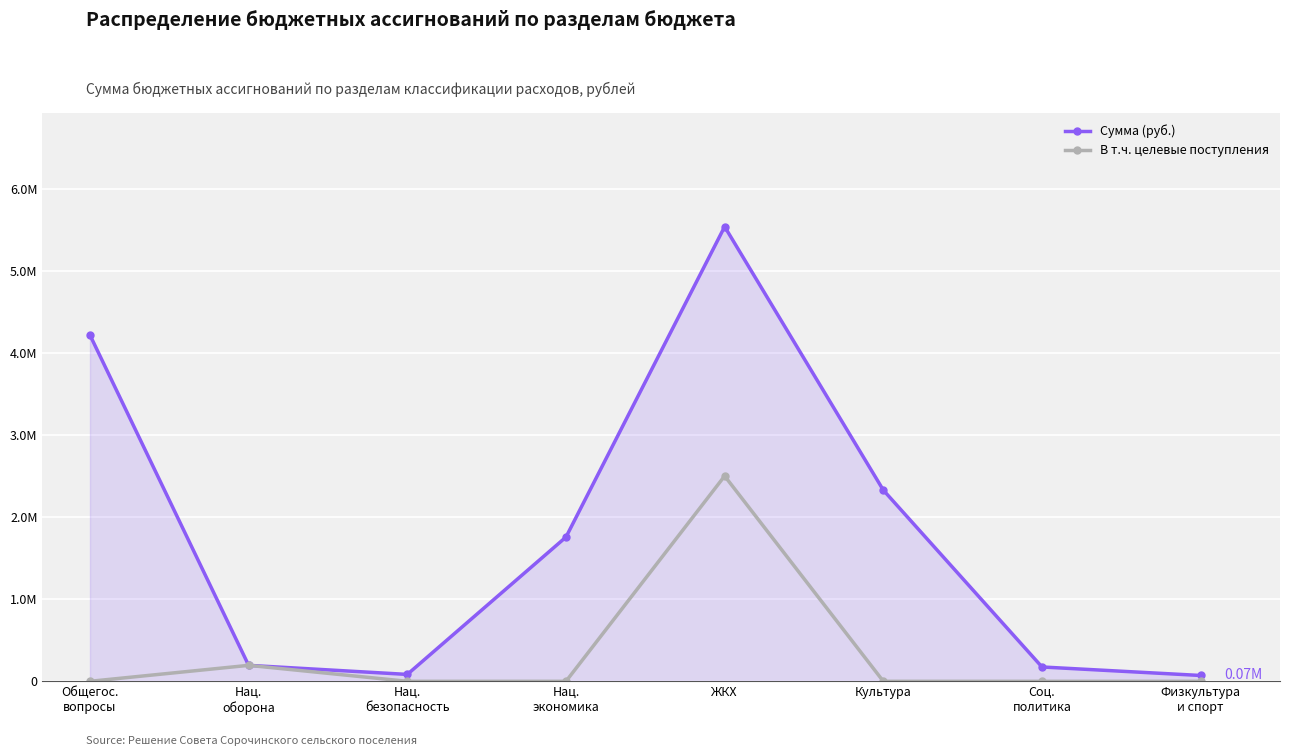

At how many categories does at least one series exceed 5055830?

1